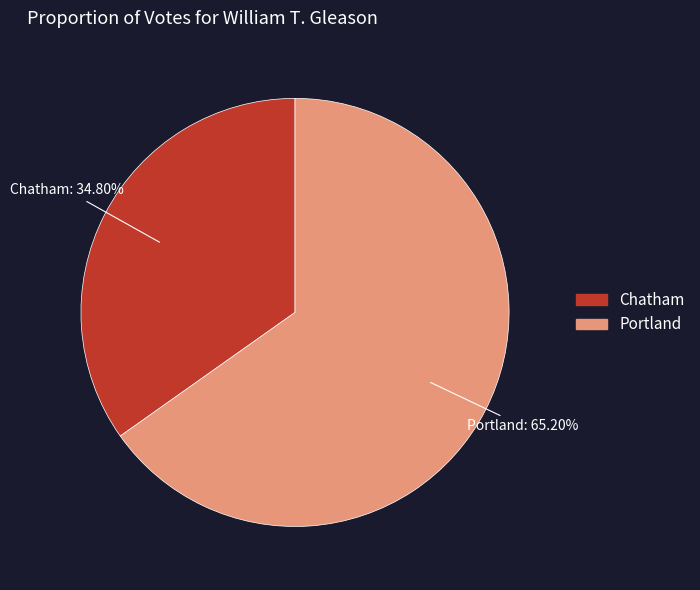

How many segments does this pie chart have?

2